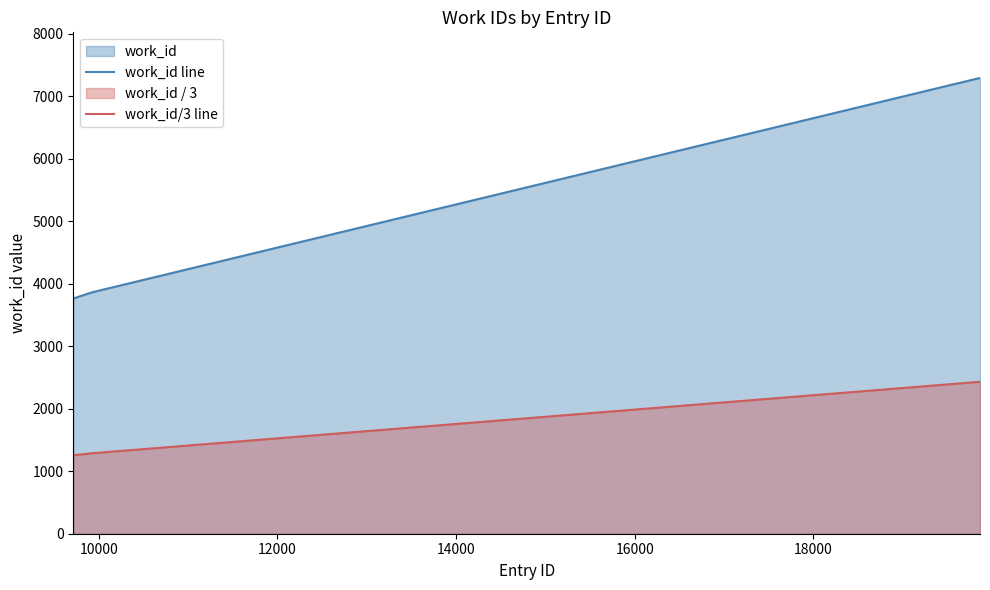

What is the difference between the maximum and minimum values in the work_id/3 line series?

1176.0